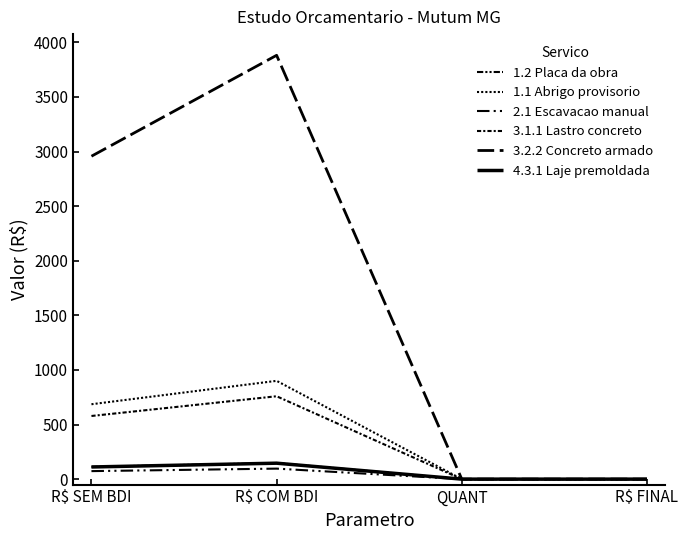

How many lines are shown in the chart?

6